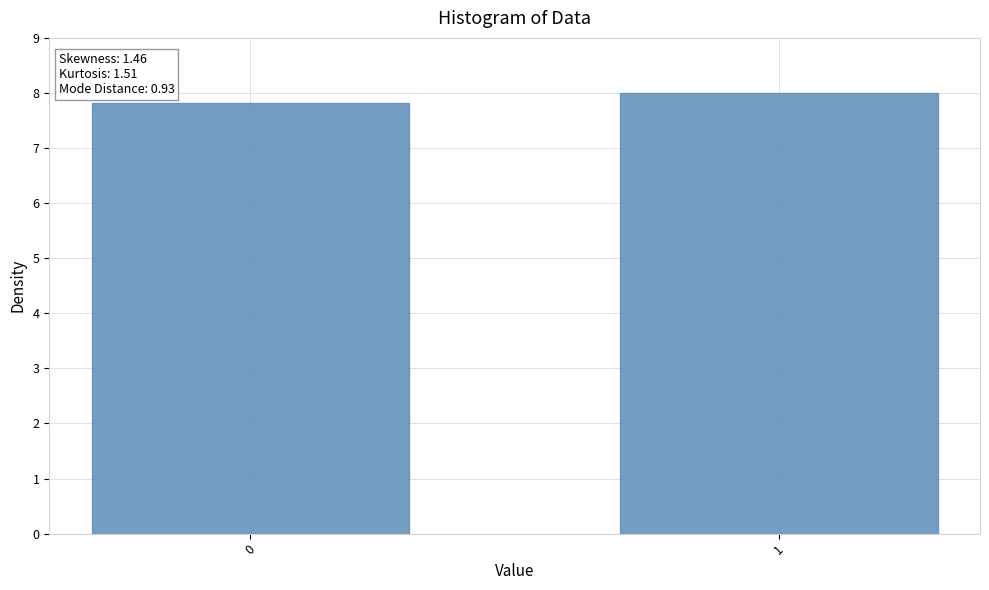

What is the difference between the values at 1 and 0?

0.2